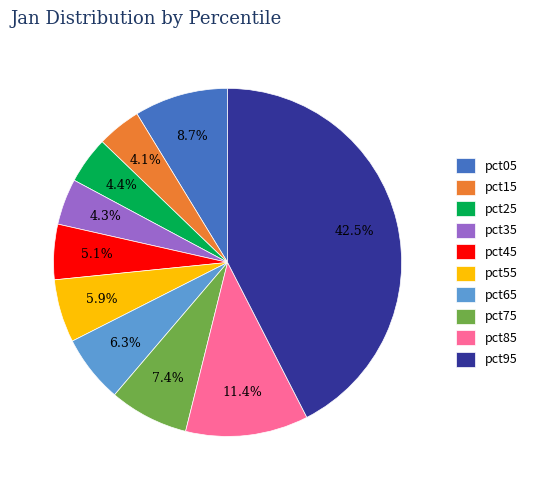

The pct05 slice represents 1% of the pie. True or false?

False